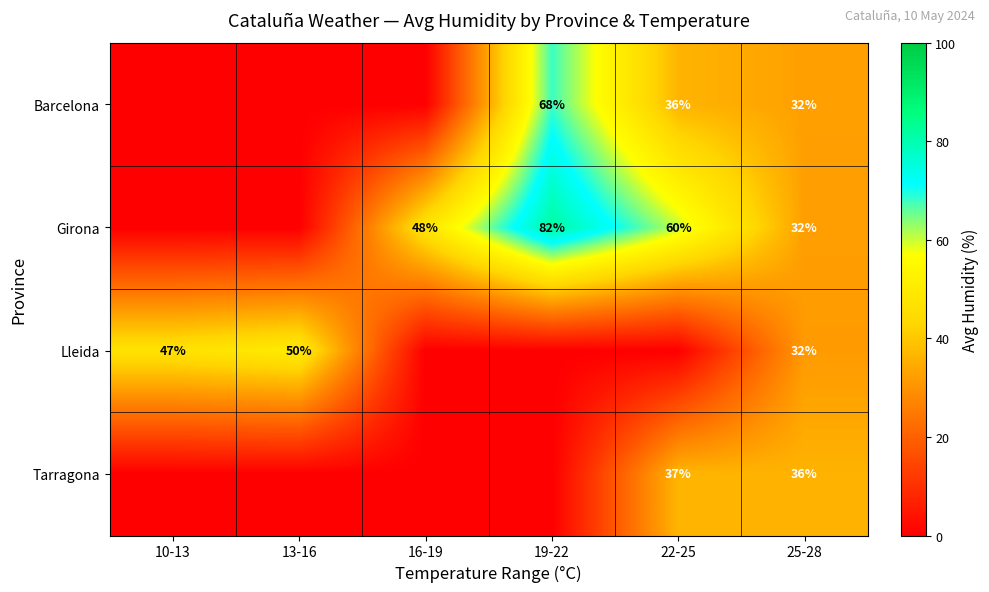

Is it true that Barcelona equals 47 at 25-28?

False